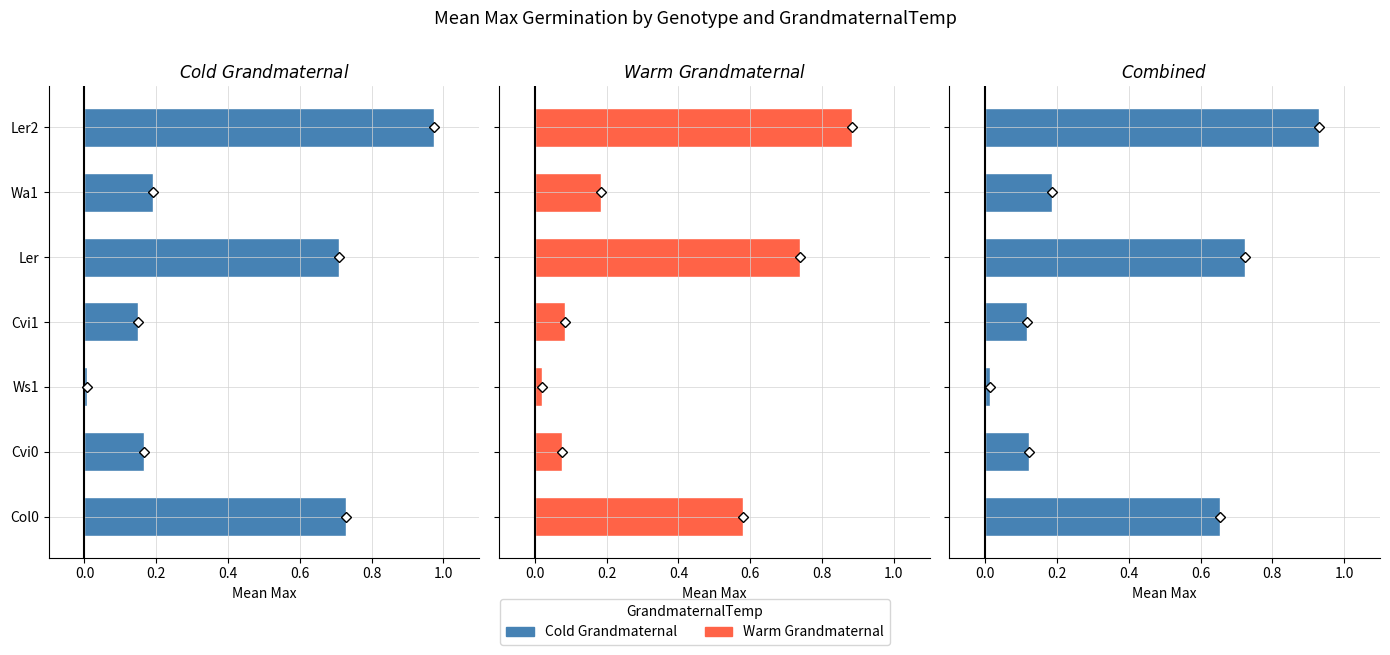

List the series in order of their peak value, lowest first.

Warm, Mean, Cold